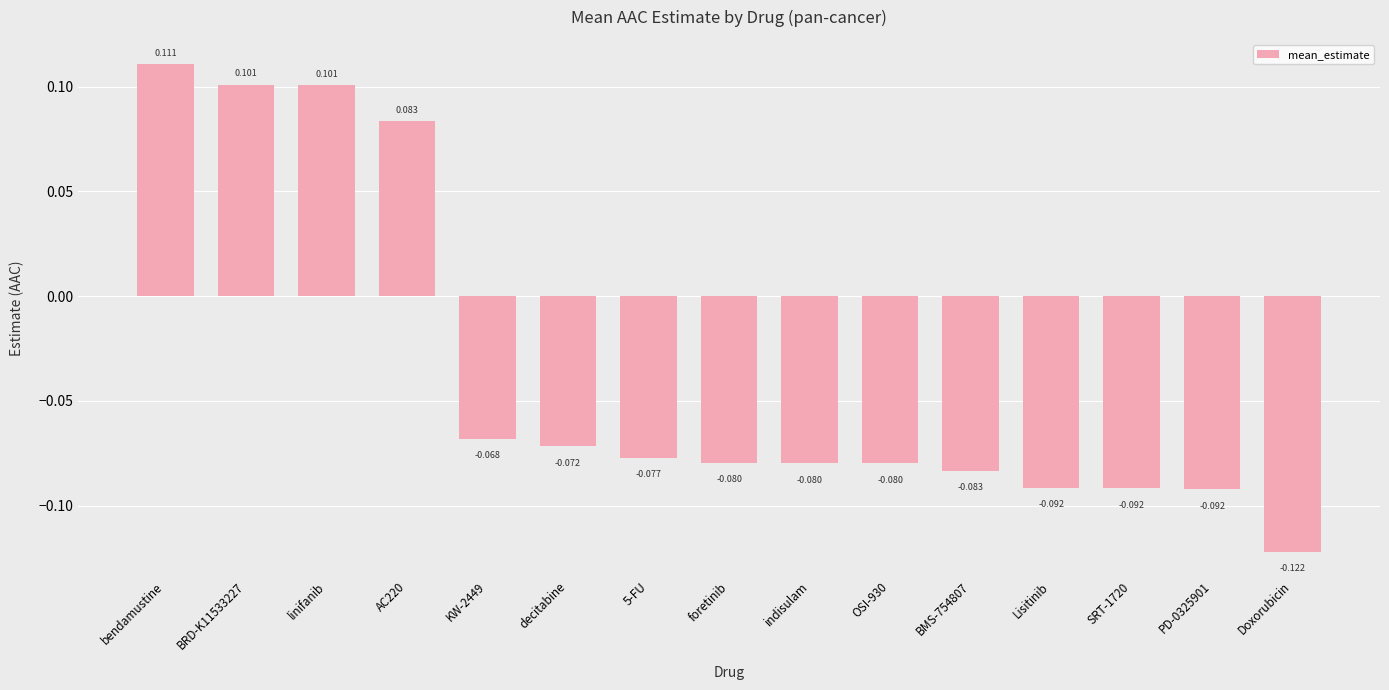

How many values are below zero?

11